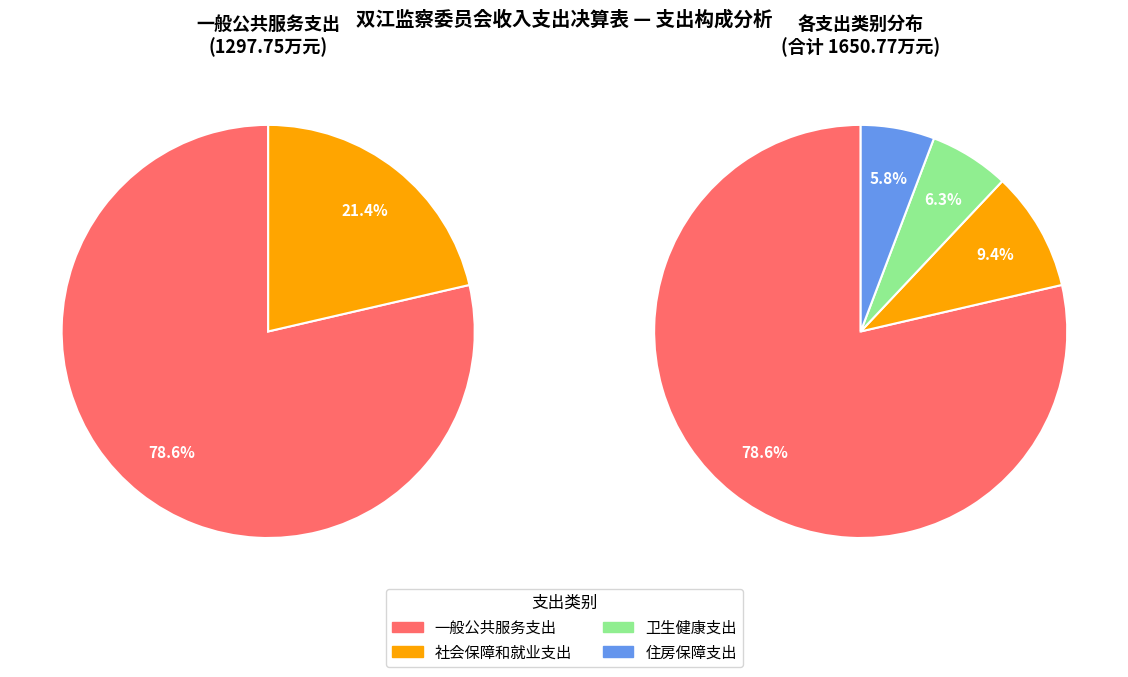

Does any single category account for the majority?

Yes